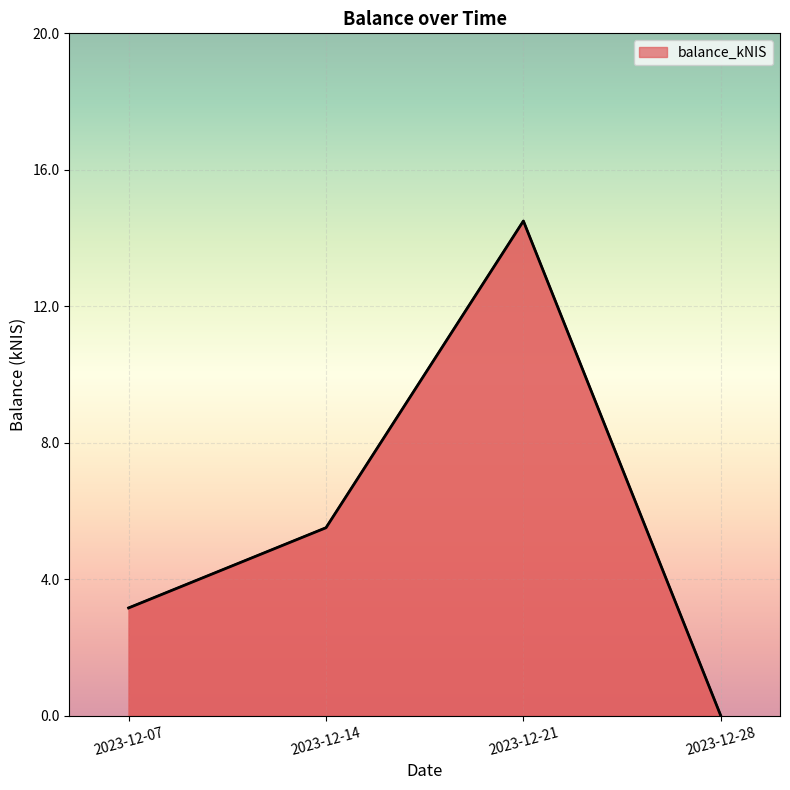

How many values exceed 5?

2